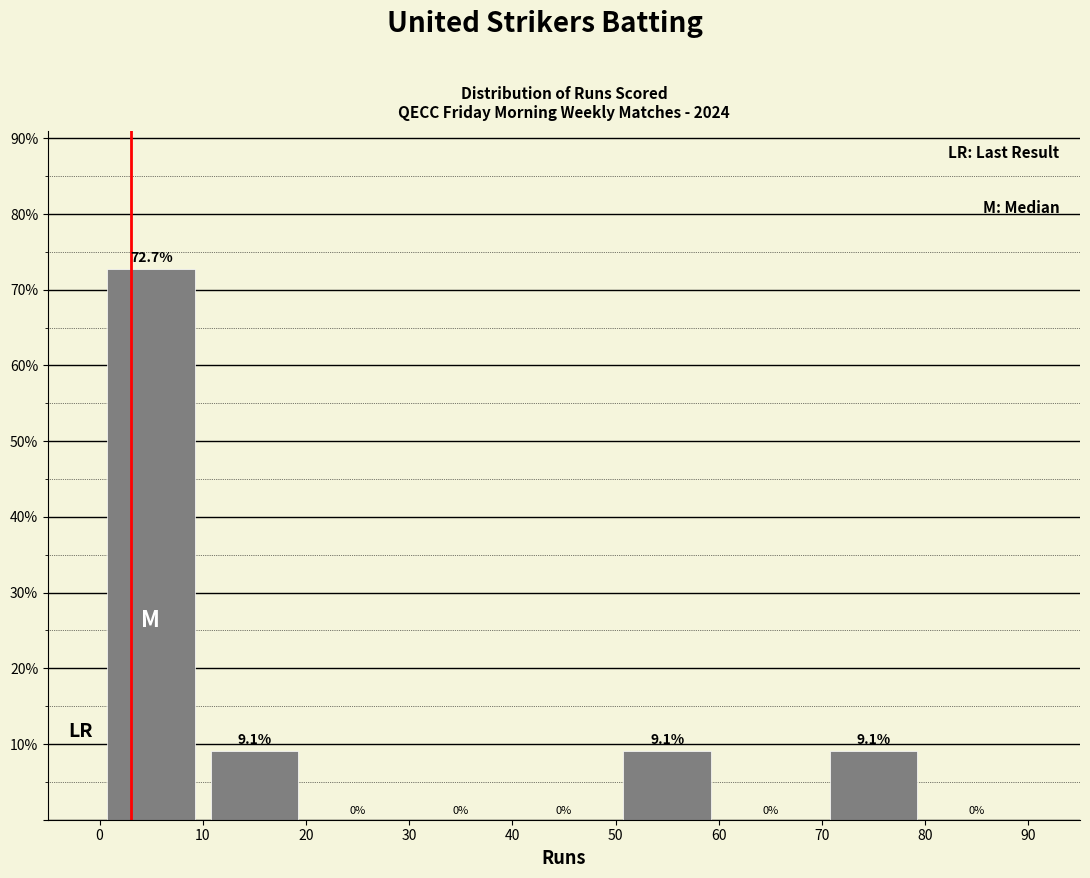

What is the height of the bar covering 50 to 60 on the x-axis?

9.1